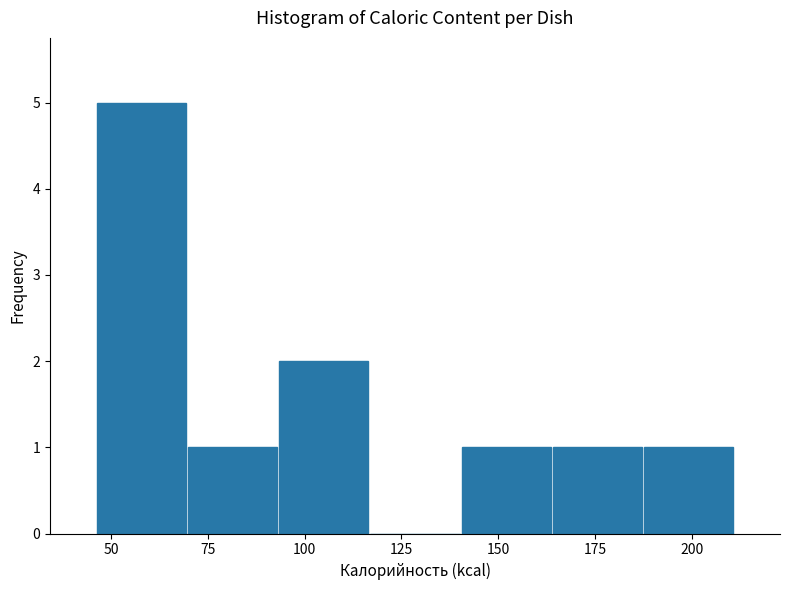

Over which range of the x-axis is the bar tallest?

45 to 70